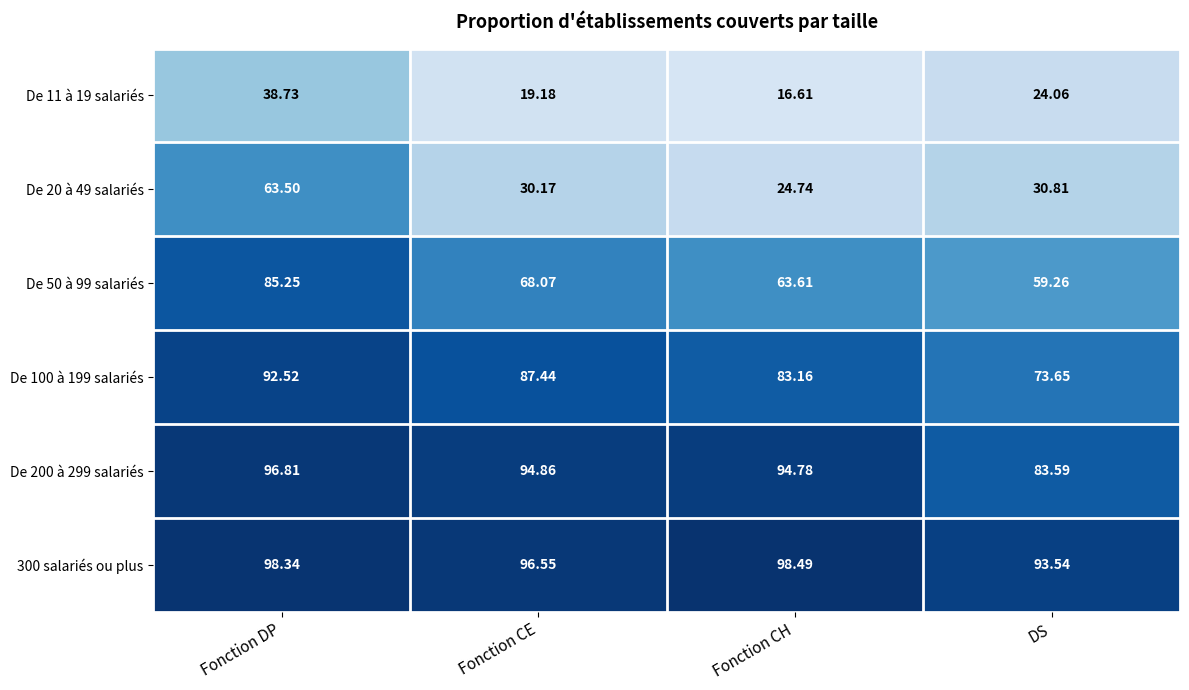

At which label does 300 salariés ou plus reach its peak?

Fonction CH